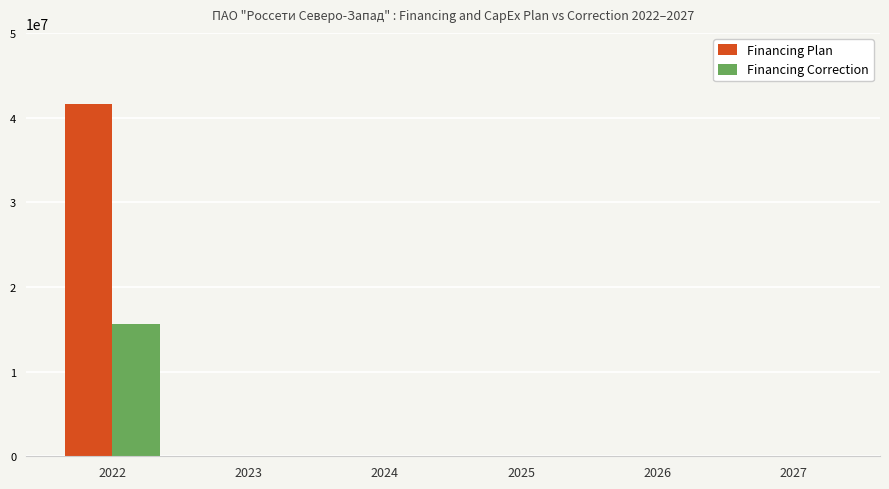

Reading left to right, transcribe all the data shown in this chart.

Financing Plan: 41600000	0	0	0	0	0
Financing Correction: 15625834	0	0	0	0	0